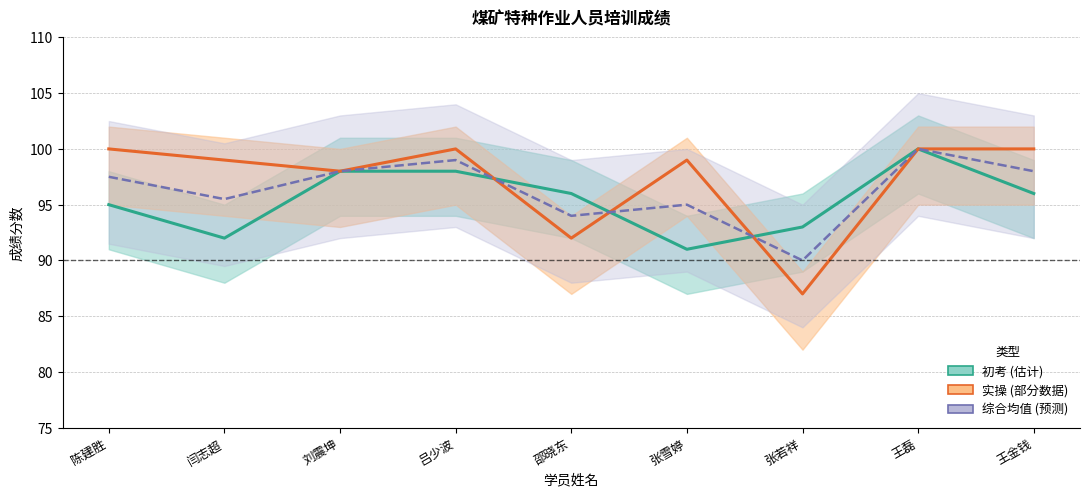

How many values in the 实操 (部分数据) series exceed 99?

4